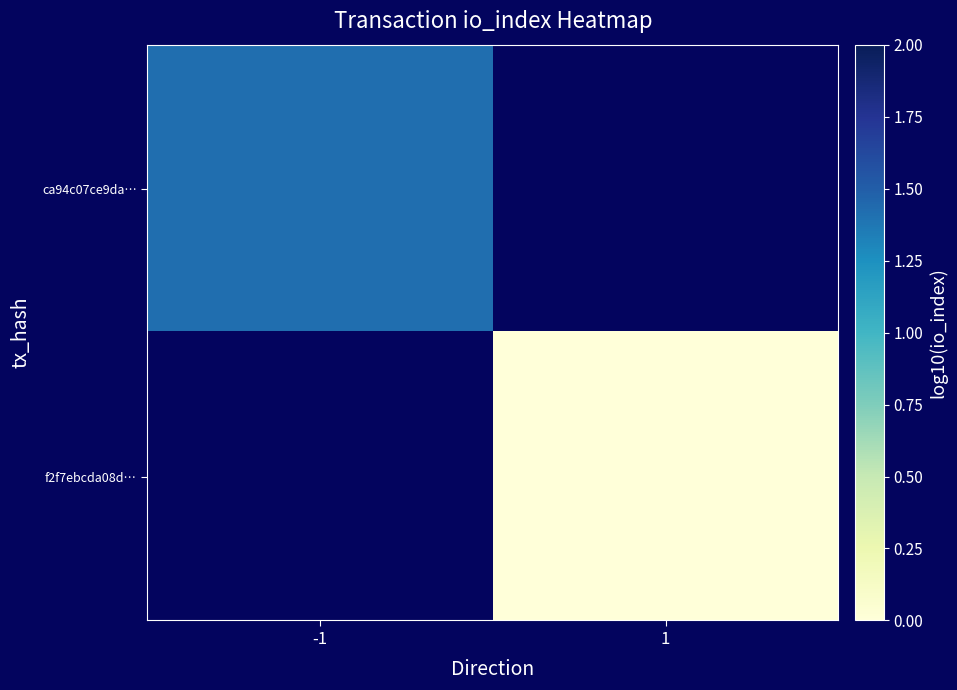

Rank the series by their maximum value, from highest to lowest.

ca94c07ce9da…, f2f7ebcda08d…